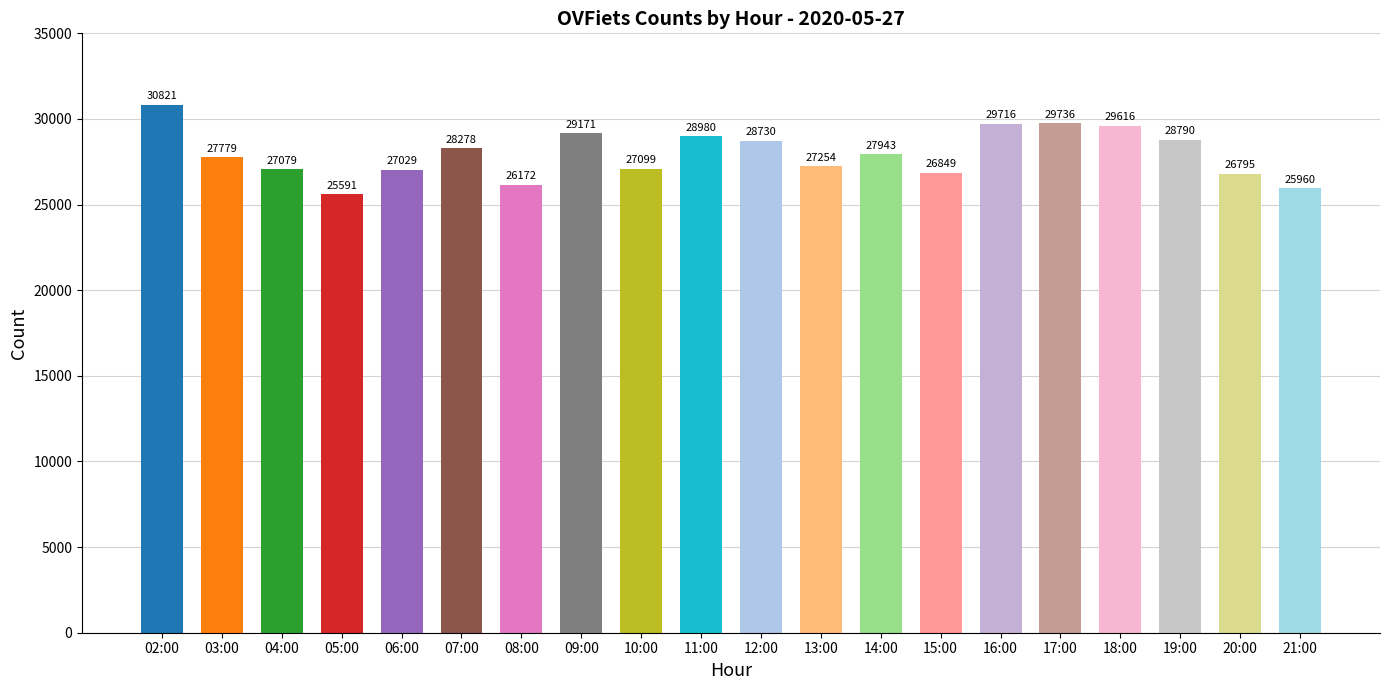

Reading left to right, list all the values displayed in this chart.

30821	27779	27079	25591	27029	28278	26172	29171	27099	28980	28730	27254	27943	26849	29716	29736	29616	28790	26795	25960